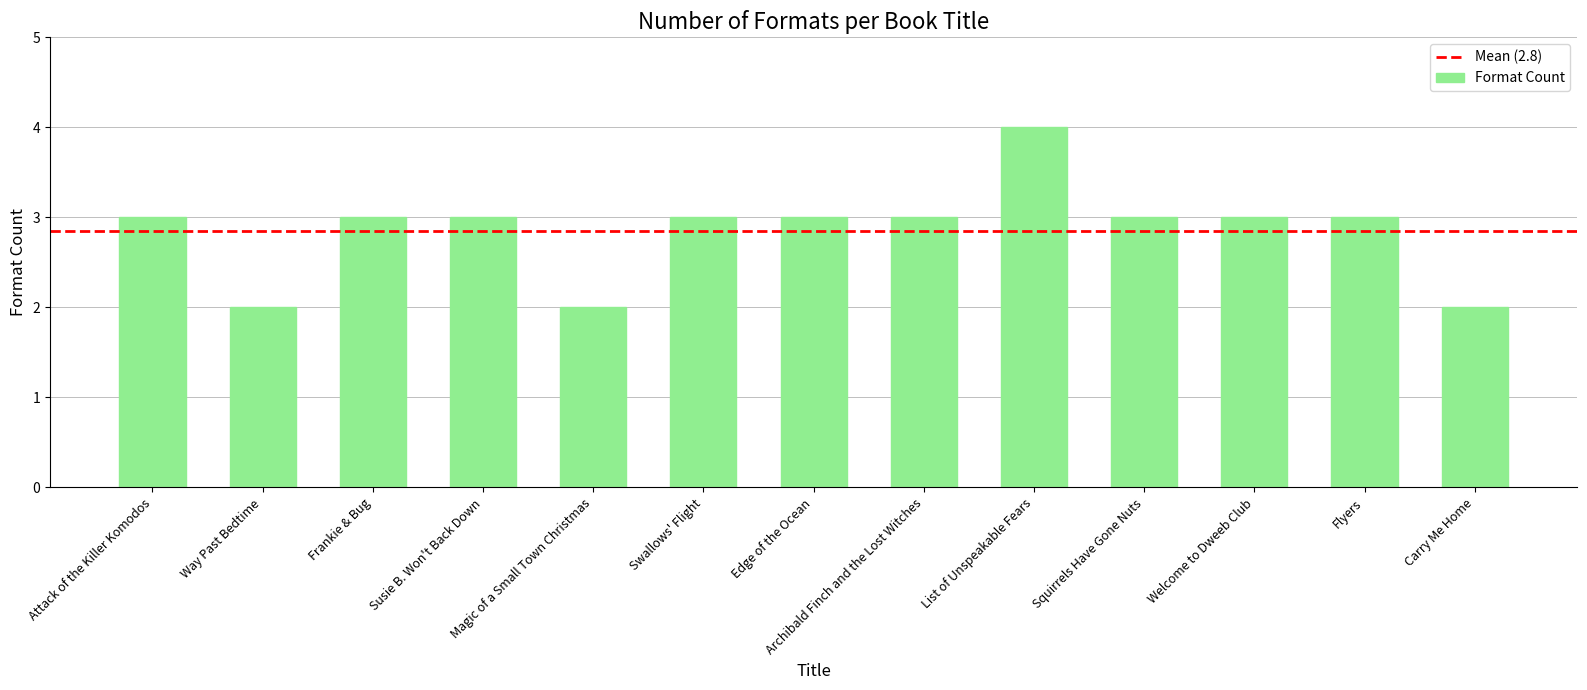

At which category does the chart reach its peak across all series?

List of Unspeakable Fears